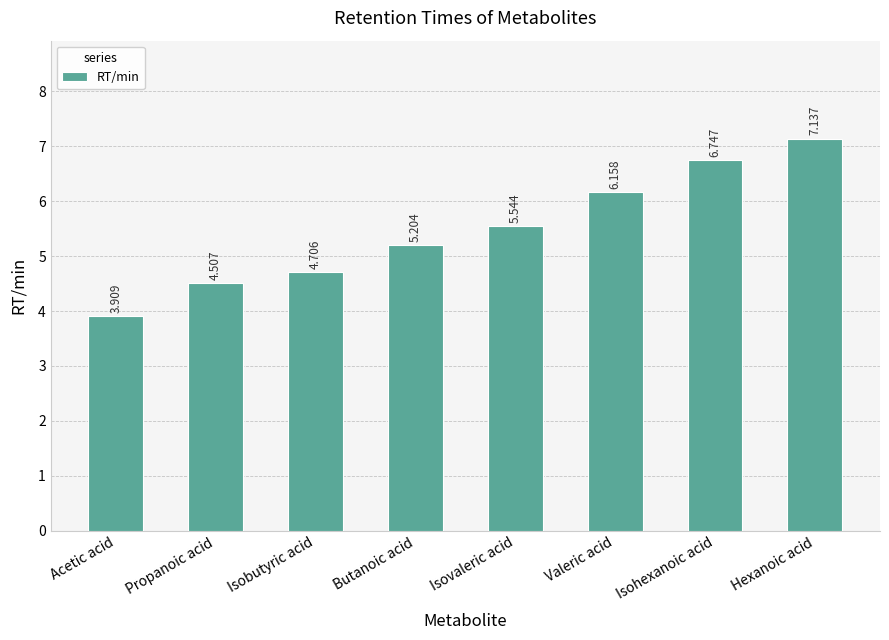

At which label is the value closest to 5?

Butanoic acid